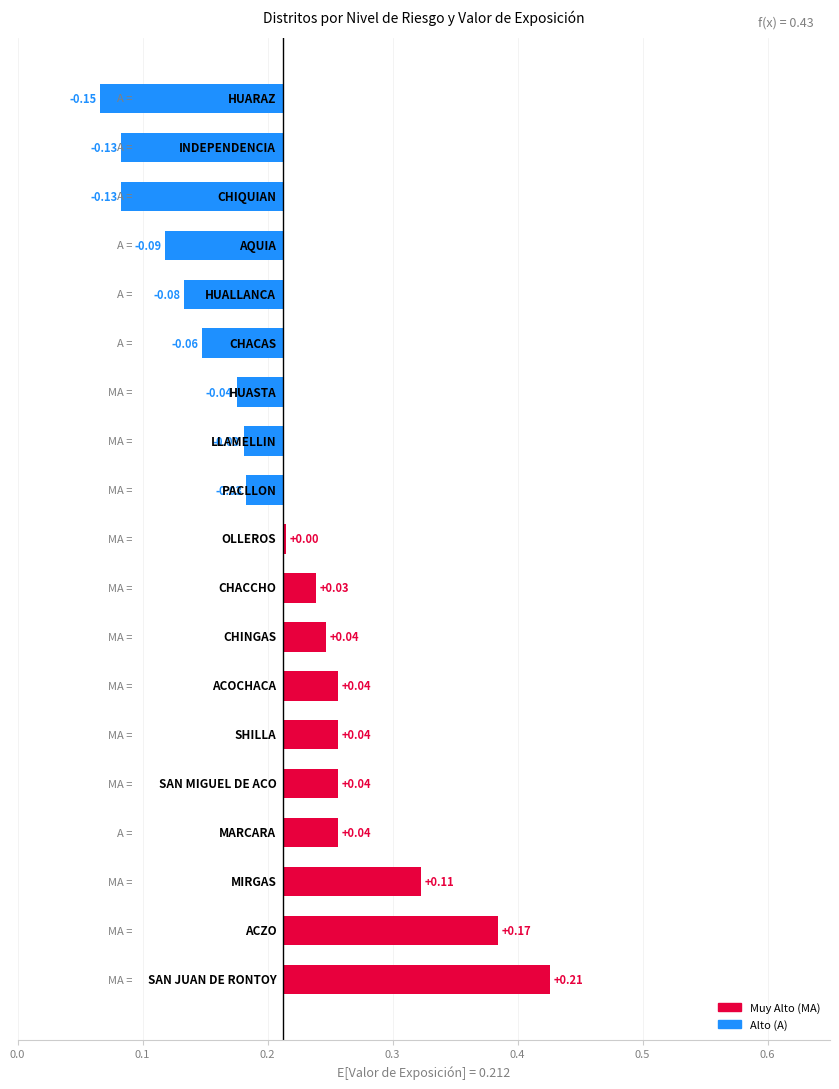

True or false: the data shows -0.0 at 12.

True